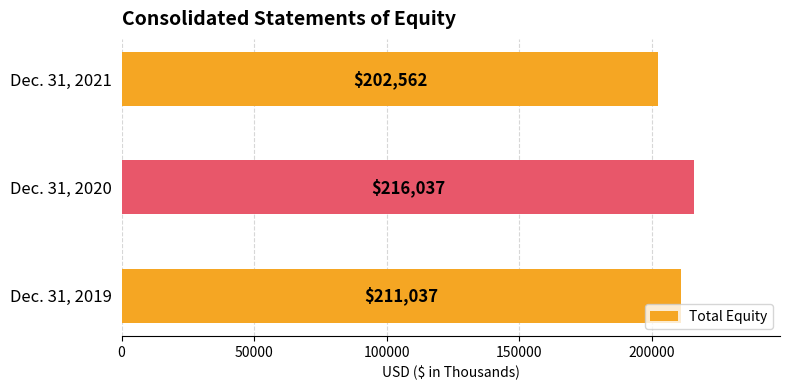

How many bars are there in total?

3